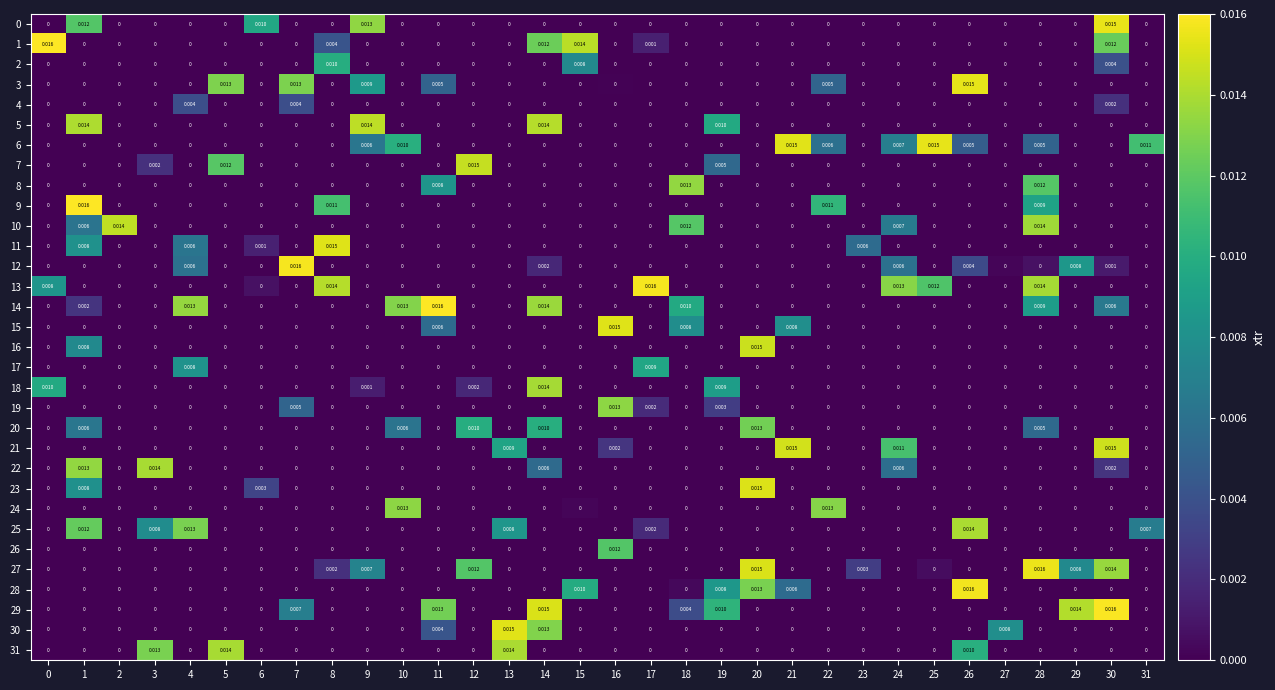

At how many categories does at least one series exceed 0?

32